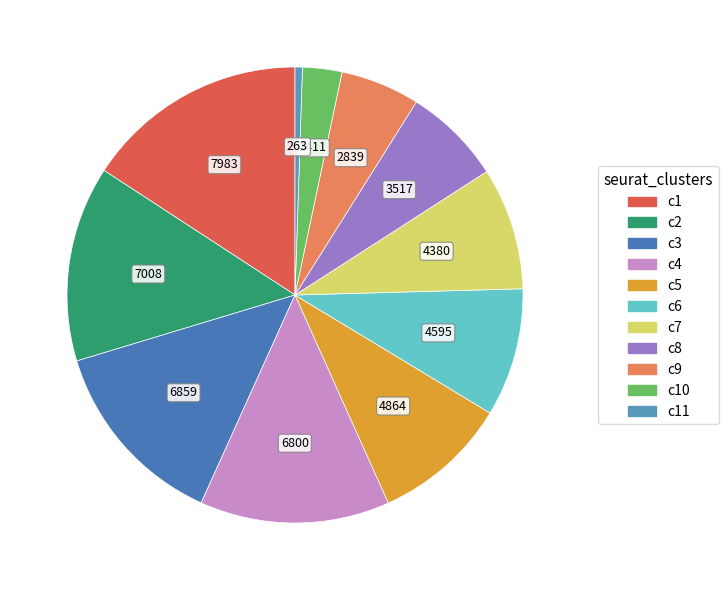

How many slices are in this pie chart?

11